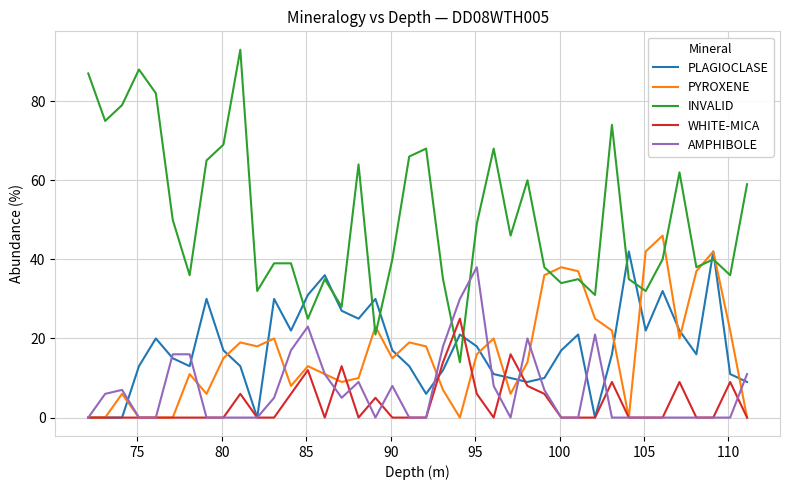

What is the highest value of the PLAGIOCLASE series?

42